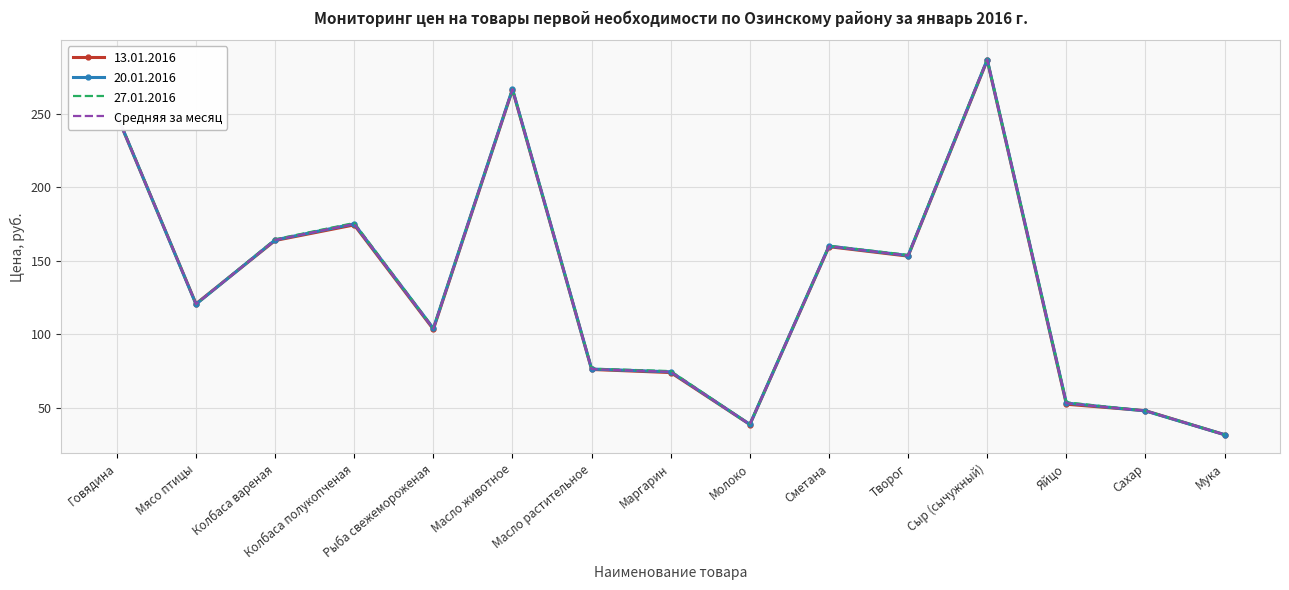

The value of 27.01.2016 at Сахар is 48.1. True or false?

True